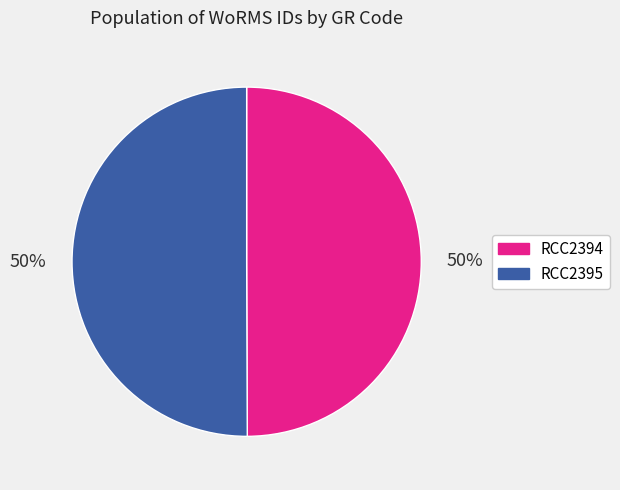

To the nearest percent, what is the average slice percentage?

50%